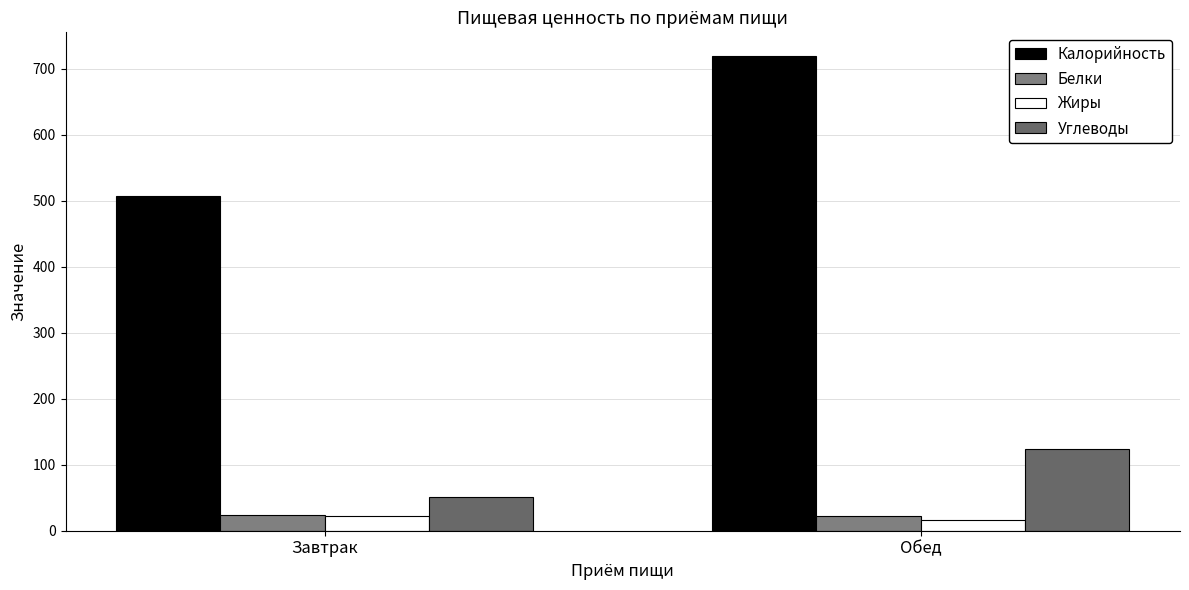

What position from the left is Обед?

2